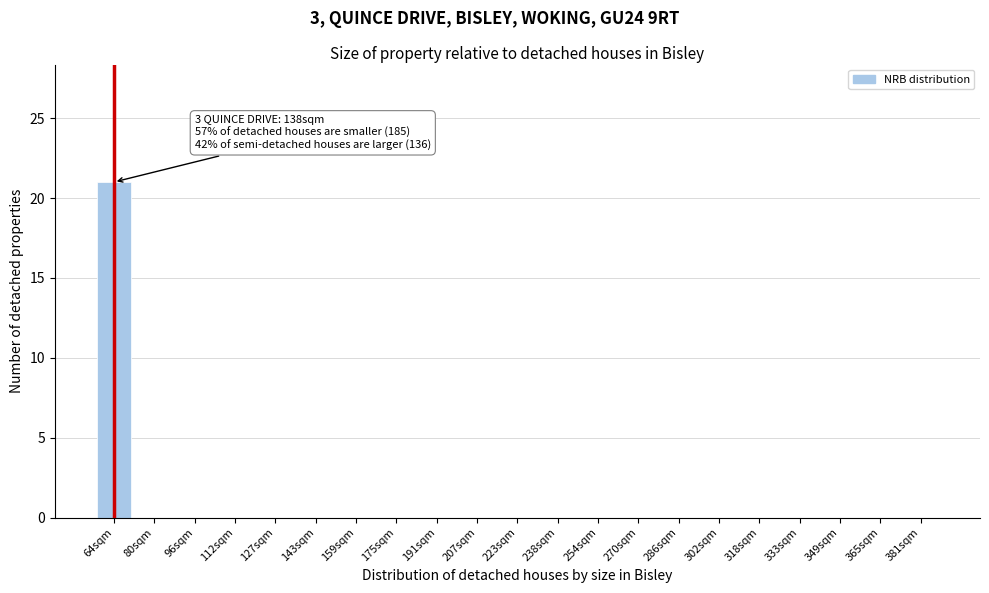

Reading right to left, extract all data points from this chart.

381sqm=0	365sqm=0	349sqm=0	333sqm=0	318sqm=0	302sqm=0	286sqm=0	270sqm=0	254sqm=0	238sqm=0	223sqm=0	207sqm=0	191sqm=0	175sqm=0	159sqm=0	143sqm=0	127sqm=0	112sqm=0	96sqm=0	80sqm=0	64sqm=21